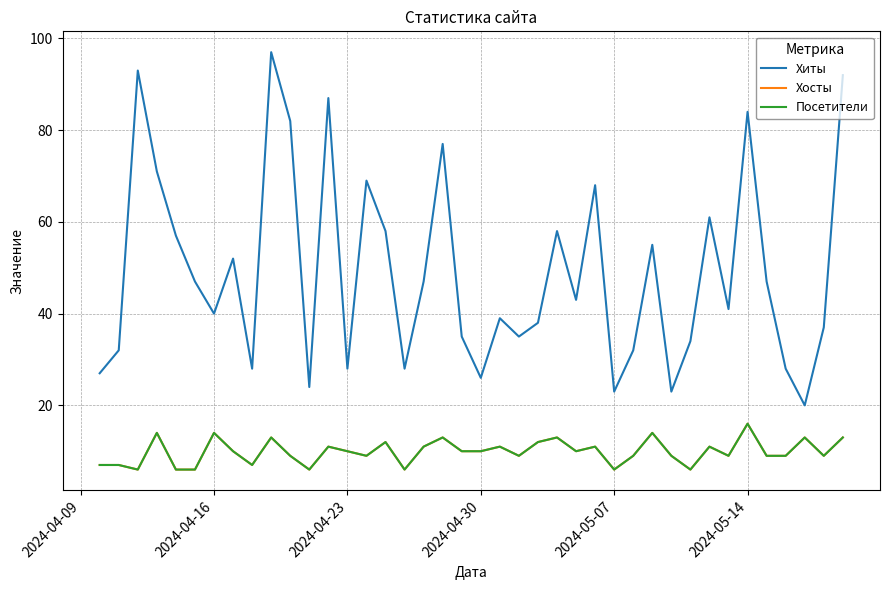

Is this an area chart (filled region under the line)?

No